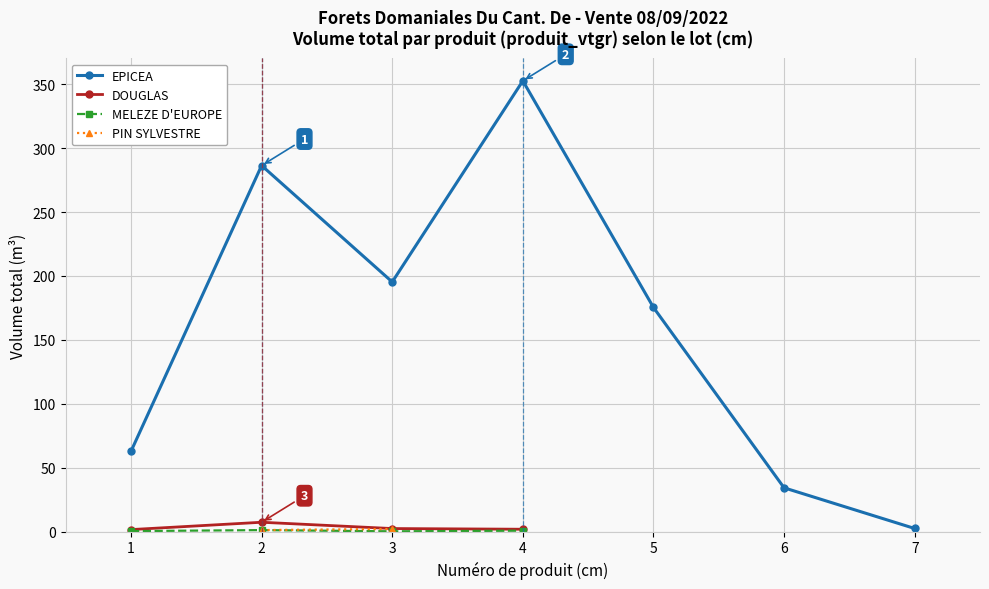

Which series has the widest spread of values?

EPICEA